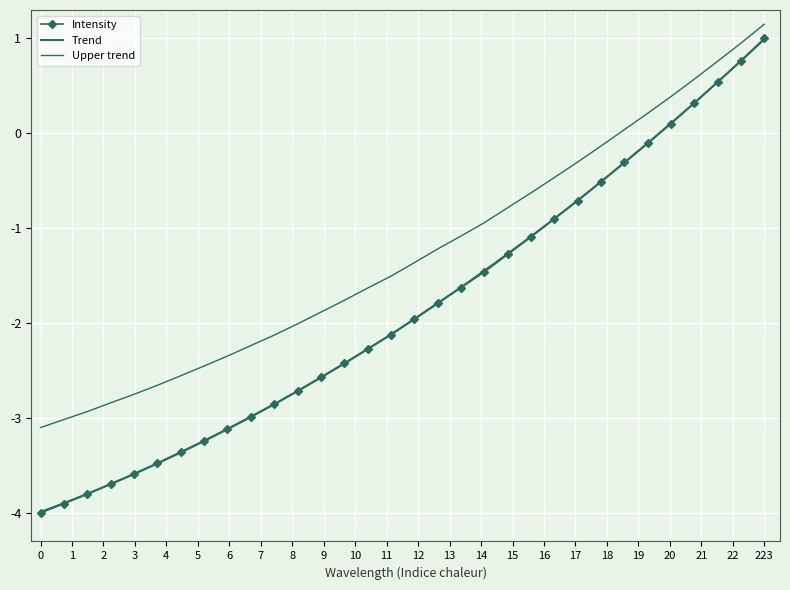

What is the sum of all Trend values?

-59.1